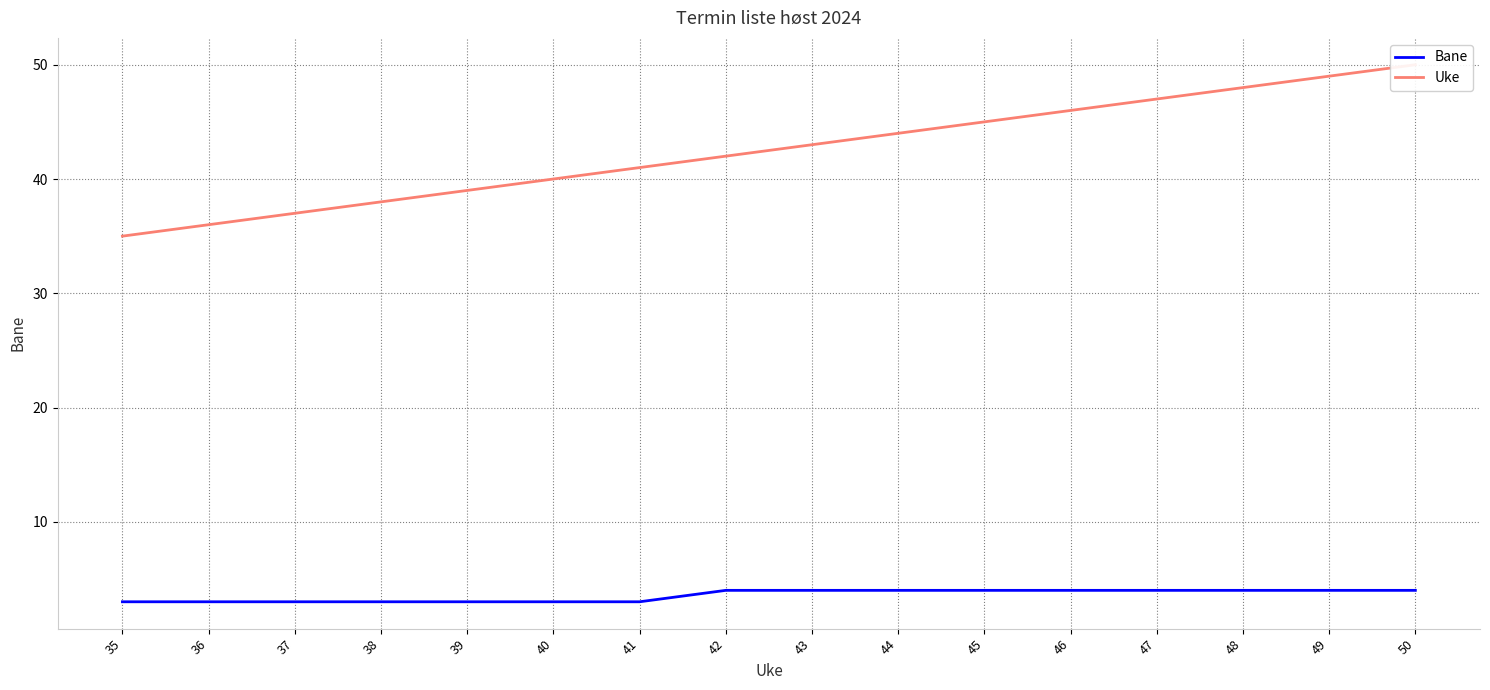

The Uke series shows 14 at 45. True or false?

False